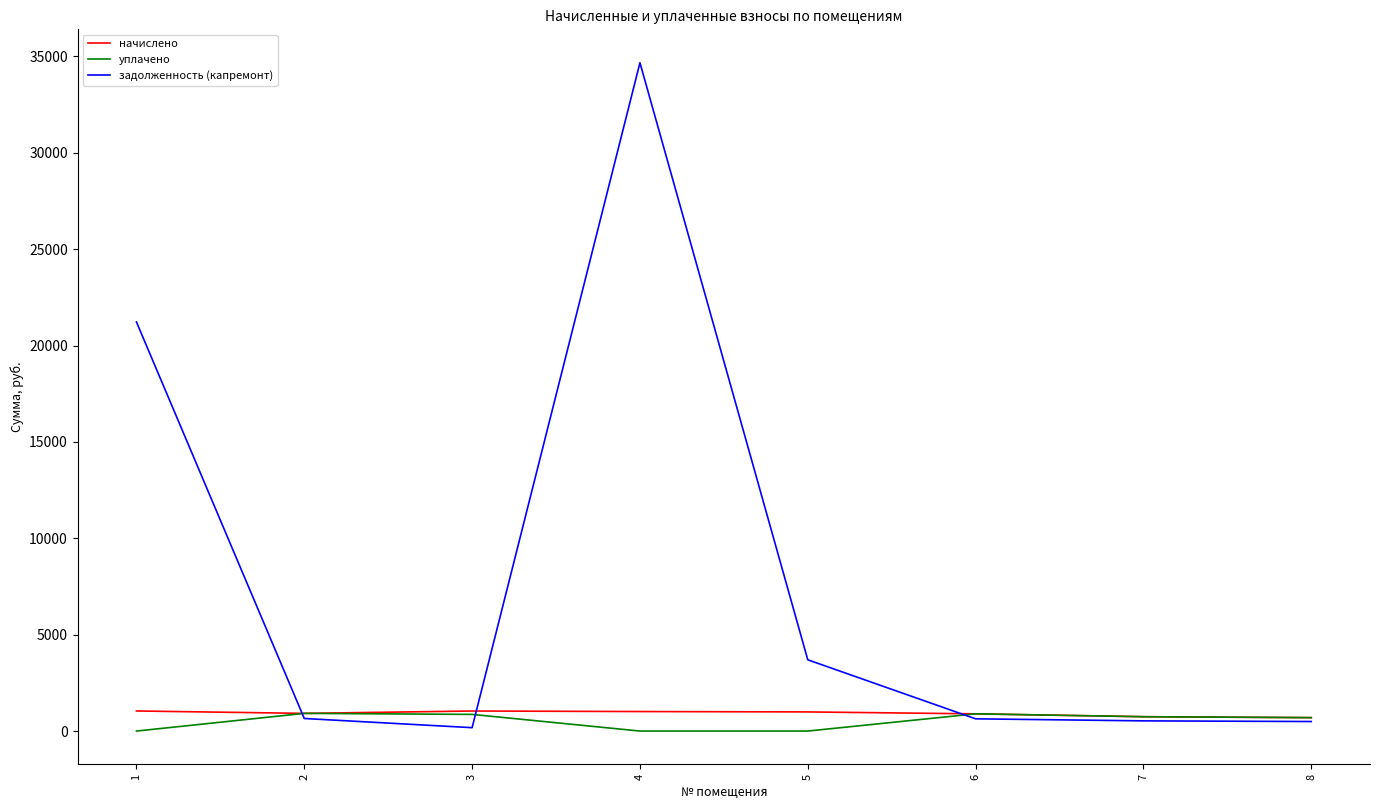

What is the spread (max minus min) of values at 4?

34674.3